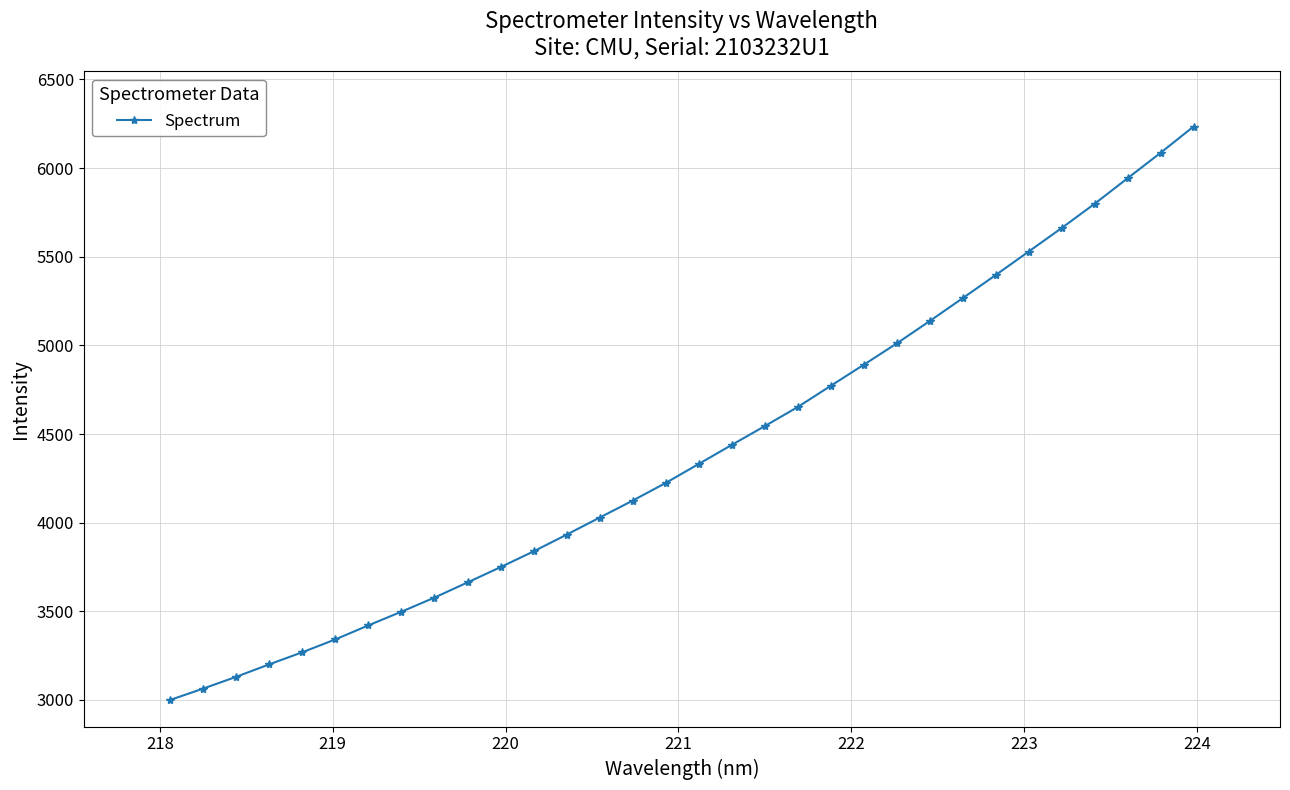

What is the average value?

4398.4